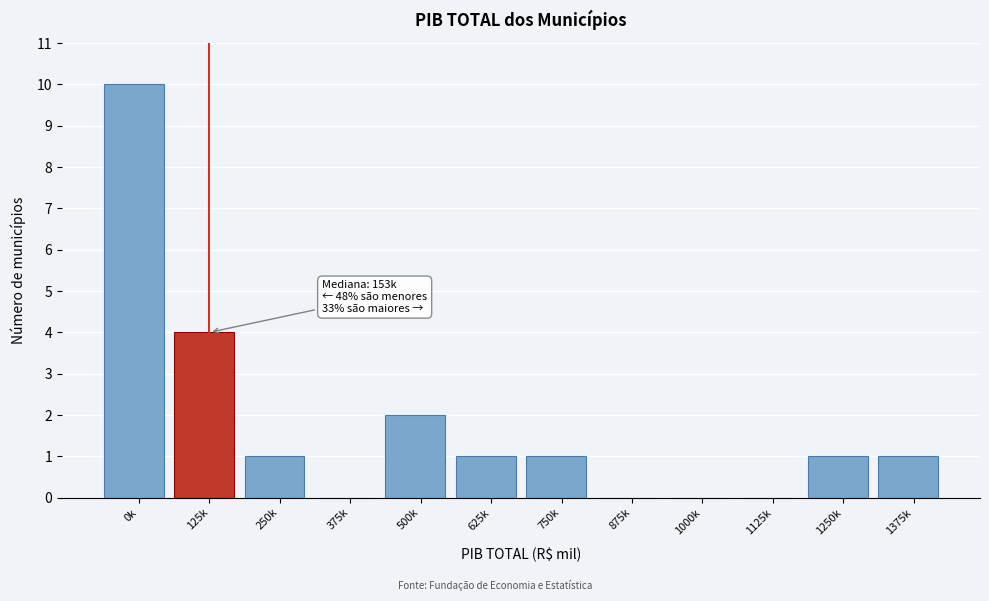

Reading left to right, list all the values displayed in this chart.

0k=10	125k=4	250k=1	375k=0	500k=2	625k=1	750k=1	875k=0	1000k=0	1125k=0	1250k=1	1375k=1